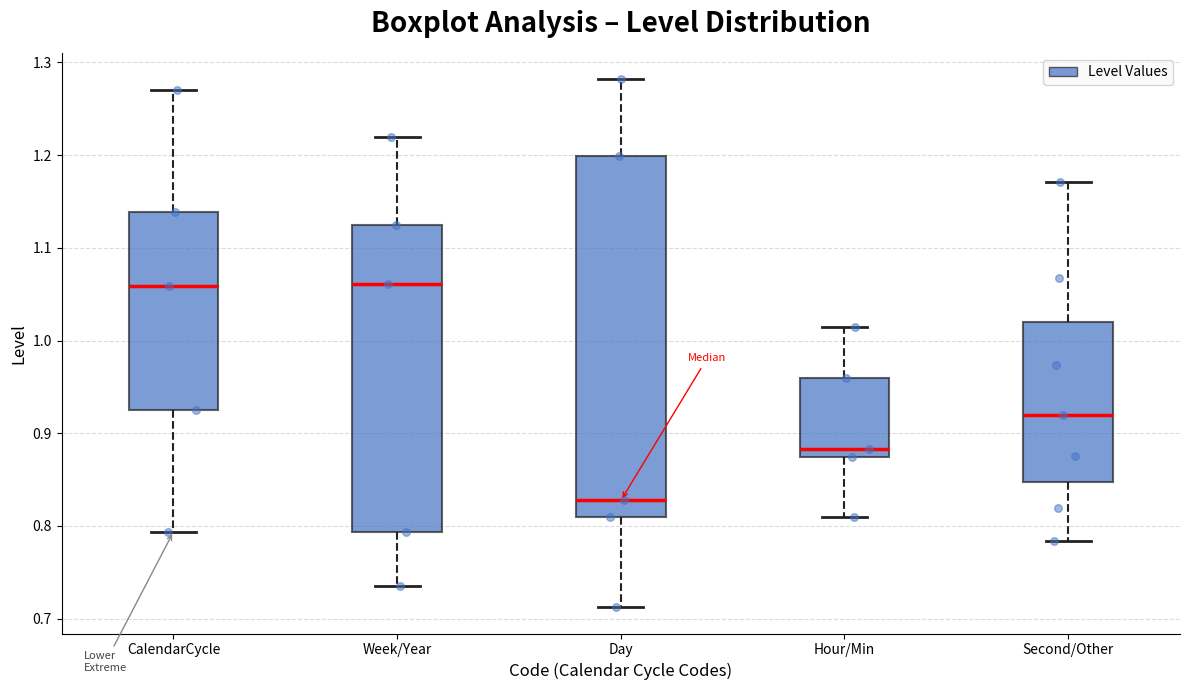

Reading left to right, read every box against the y-axis: the position of its median line, the range the box covers, and the ends of its whiskers. The values are not printed on the chart, so give them approximately, as read against the axis.

CalendarCycle: median 1.06, box 0.92 to 1.14, whiskers 0.79 to 1.27
Week/Year: median 1.06, box 0.79 to 1.12, whiskers 0.73 to 1.22
Day: median 0.83, box 0.81 to 1.20, whiskers 0.71 to 1.28
Hour/Min: median 0.88, box 0.87 to 0.96, whiskers 0.81 to 1.01
Second/Other: median 0.92, box 0.85 to 1.02, whiskers 0.78 to 1.17